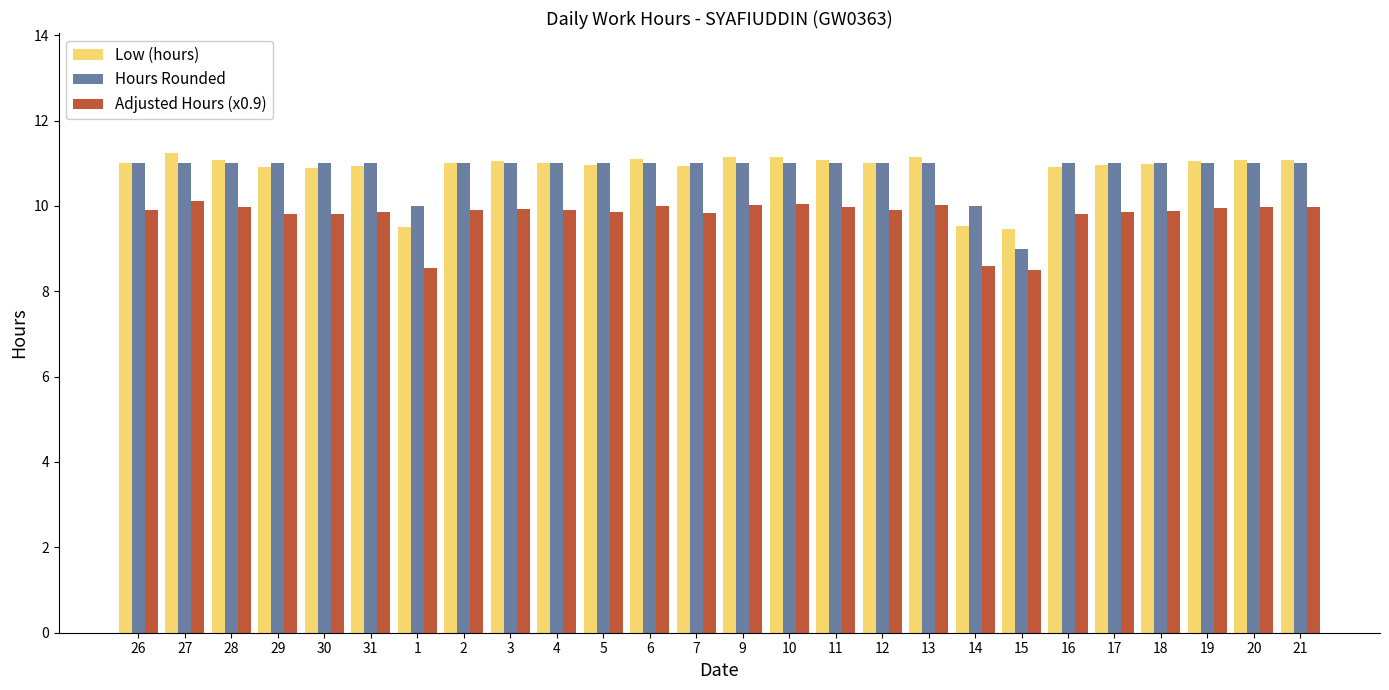

The Low (hours) series shows 11.0 at 2. True or false?

True